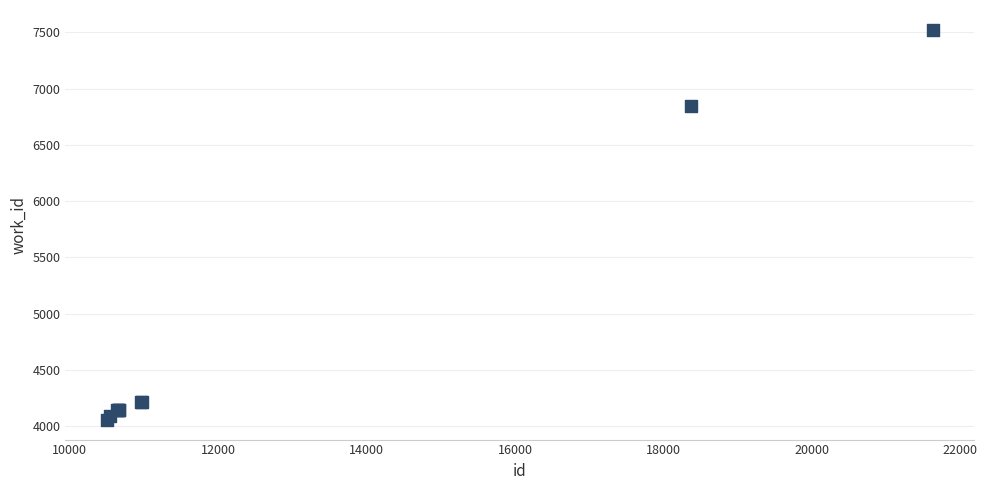

What Y value in the scatter plot is closest to 5790?

6842